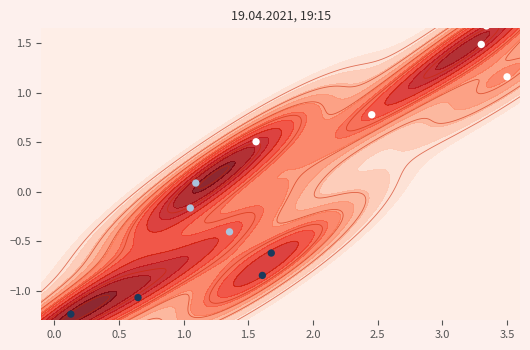

Count the number of values greater than 0.

6